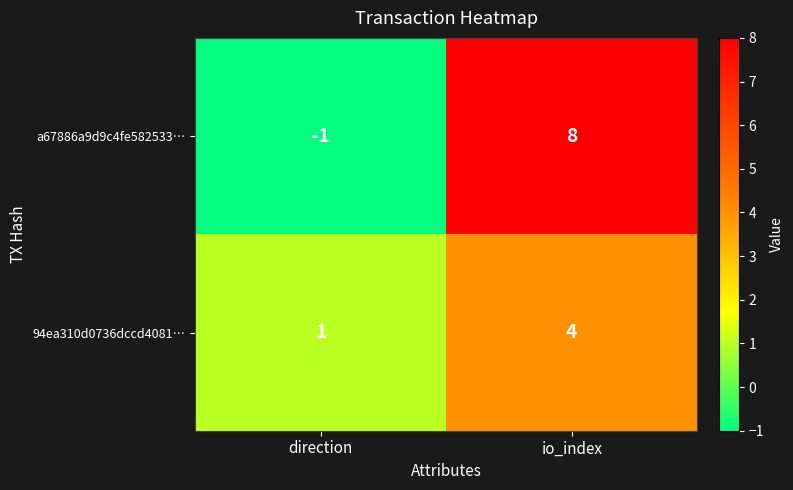

Rank the series by their maximum value, from lowest to highest.

94ea310d0736dccd4081…, a67886a9d9c4fe582533…